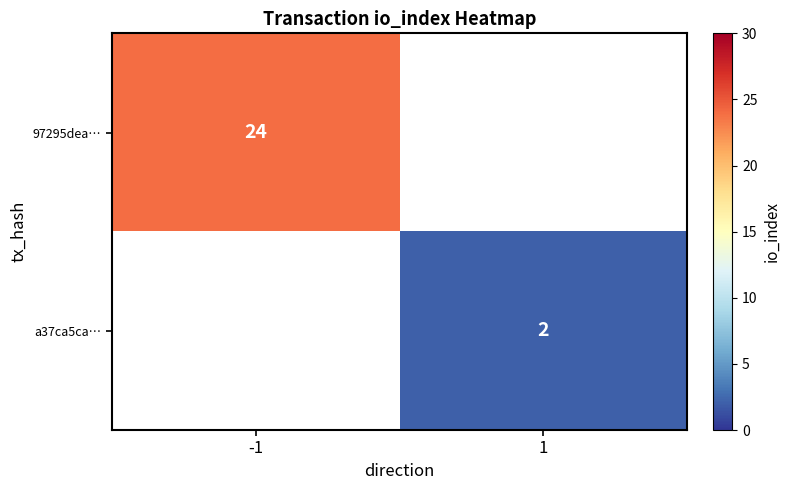

The value of a37ca5ca… at 1 is 2. True or false?

True